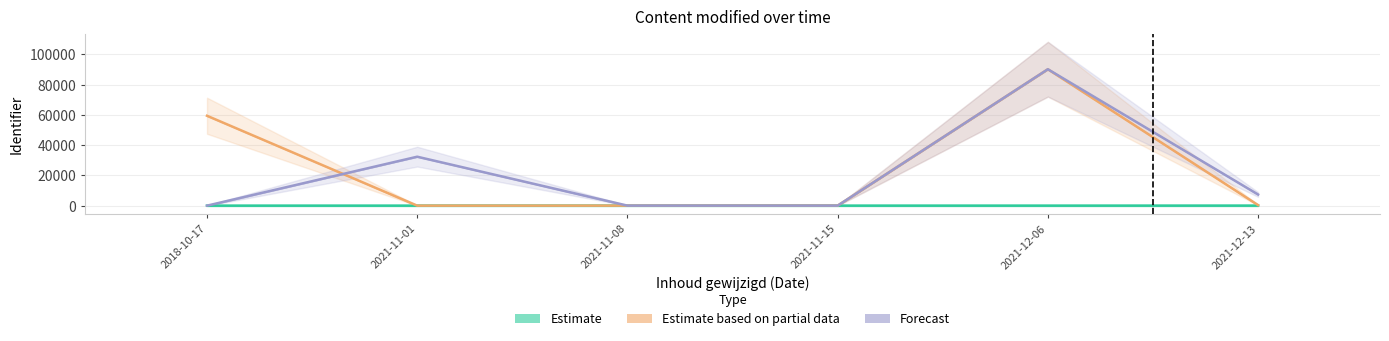

What is the label of the 2nd bar from the right?

2021-12-06